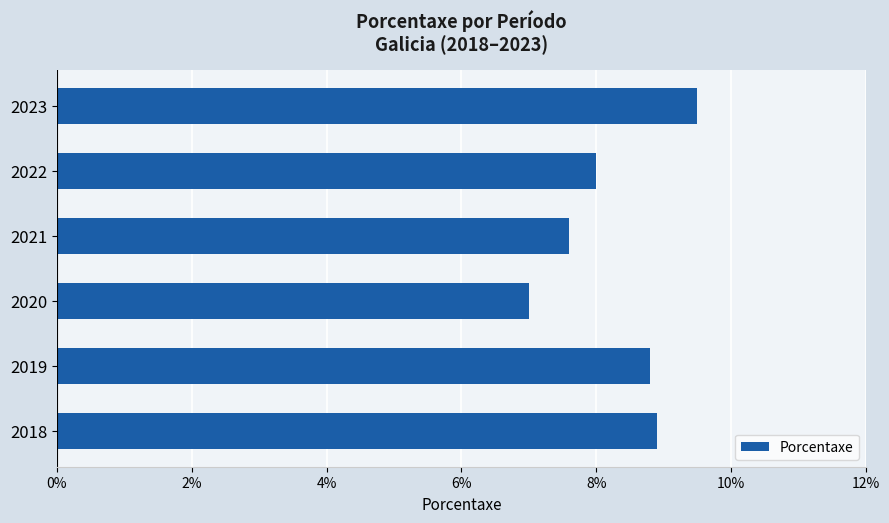

Is it true that the value at 2023 is 9.5?

True